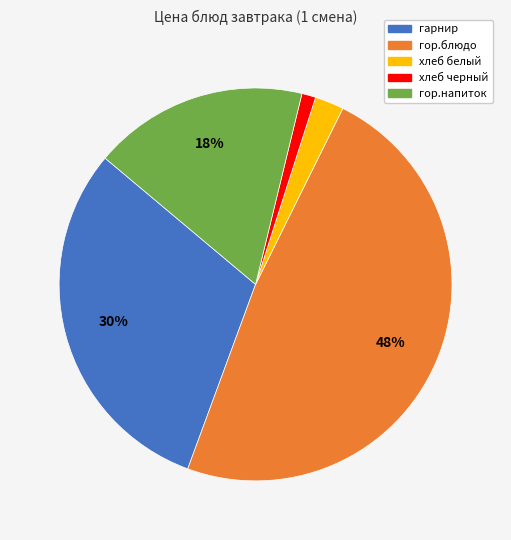

To the nearest percent, what is the combined percentage of гор.блюдо and гарнир?

79%